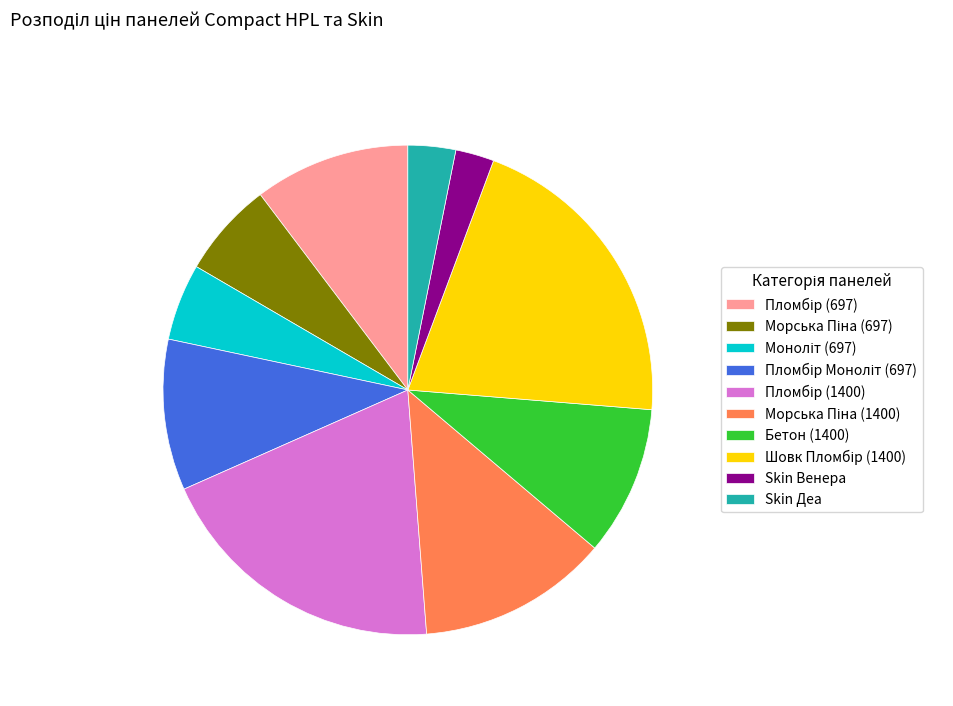

Which slice is the smallest?

Skin Венера